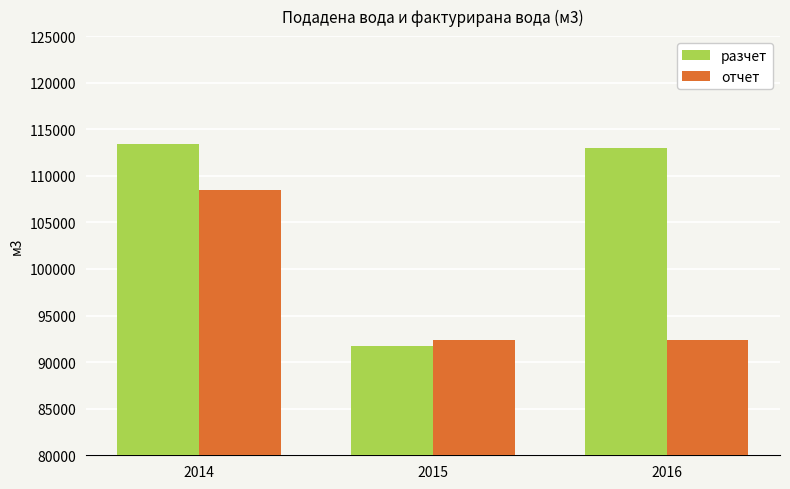

At how many categories does at least one series exceed 93841?

2